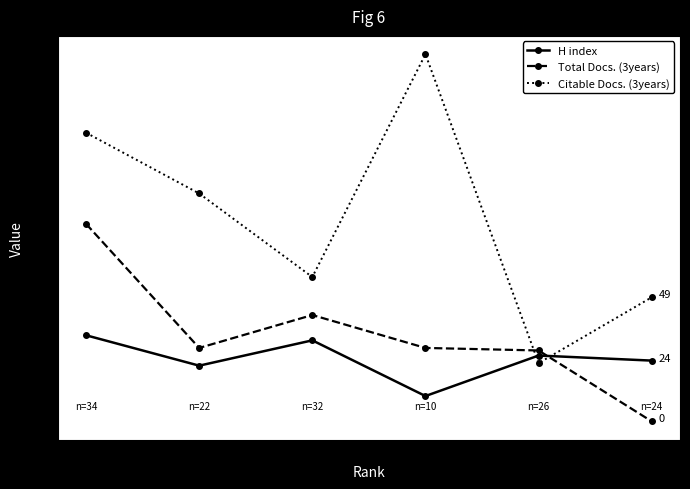

Reading left to right, list all the values displayed in this chart.

H index: 34	22	32	10	26	24
Total Docs. (3years): 78	29	42	29	28	0
Citable Docs. (3years): 114	90	57	145	23	49